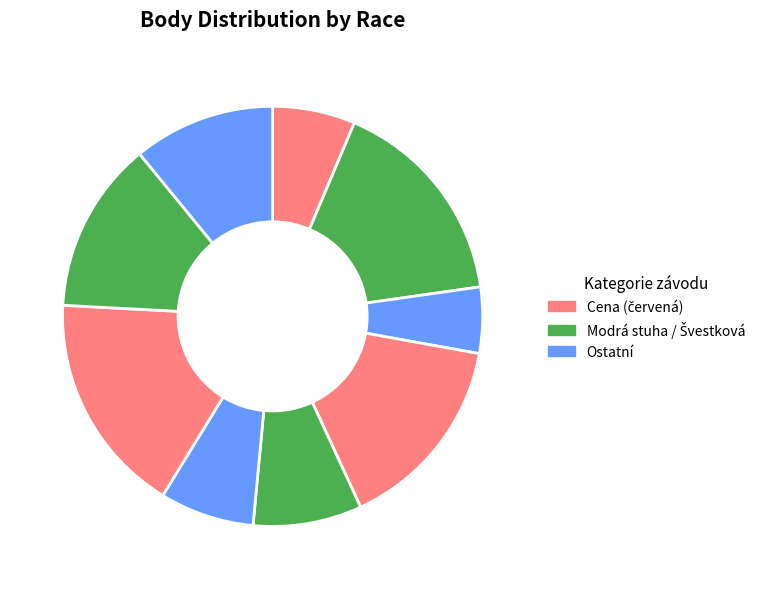

How many slices are in this pie chart?

9